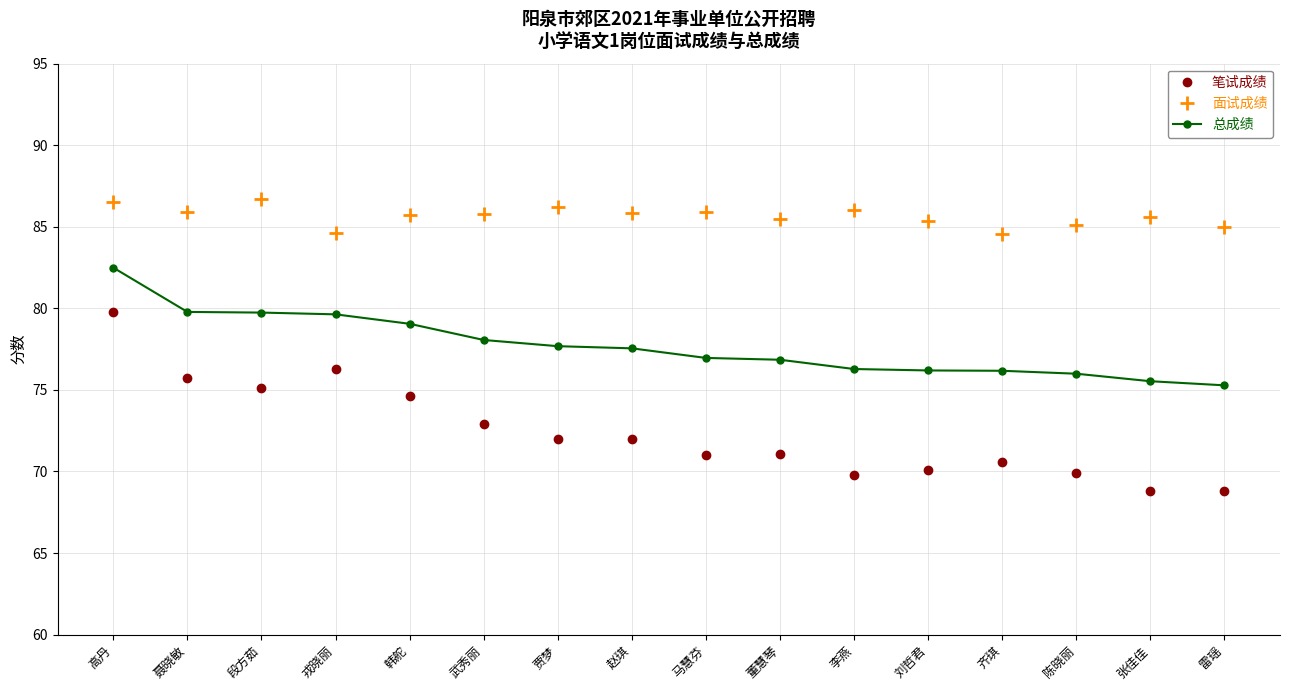

Does the chart display data point markers on the line(s)?

Yes